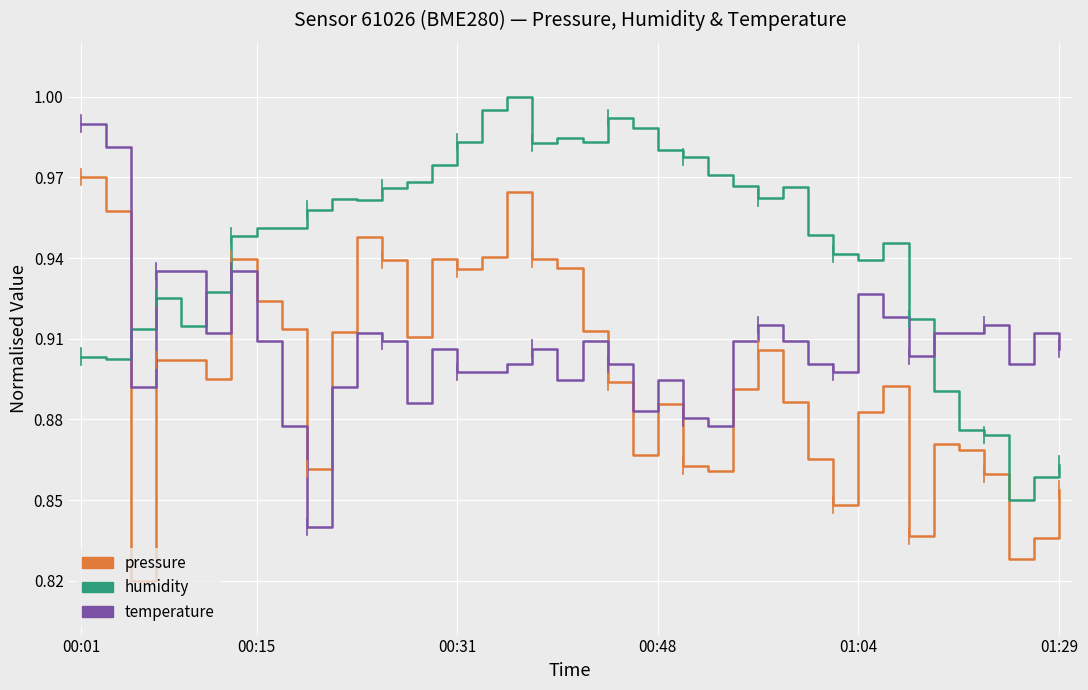

Which series has the largest total across all categories?

humidity